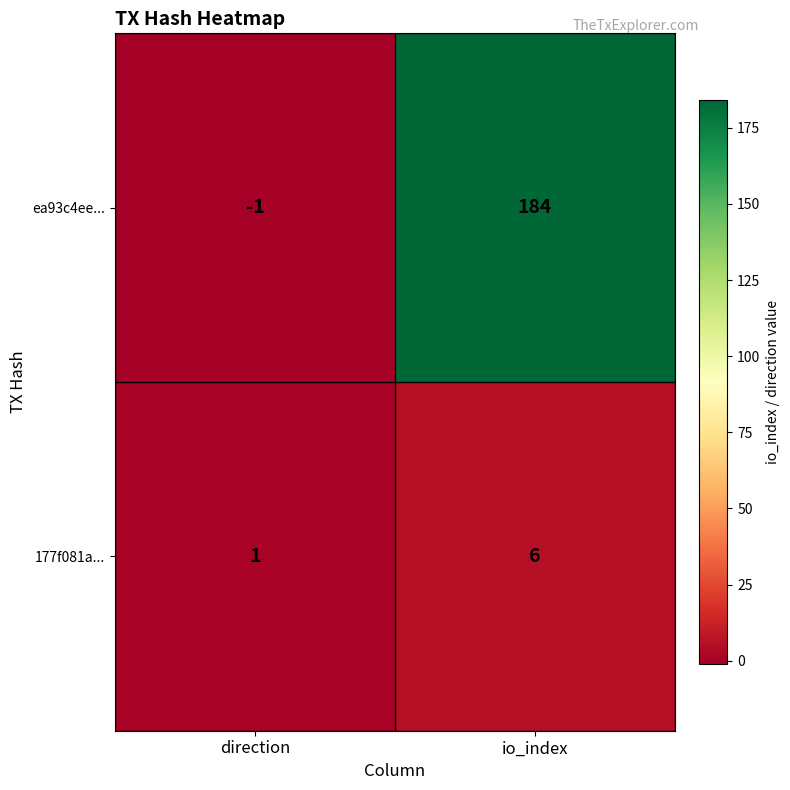

What is the average value of the 177f081a... series?

4